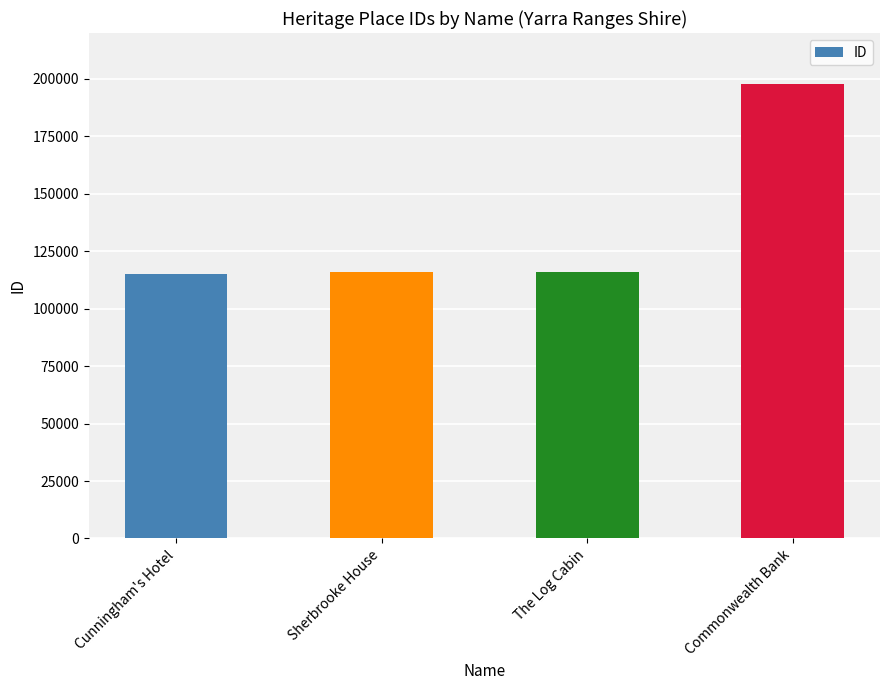

What is the value of the 2nd bar from the left?

115782